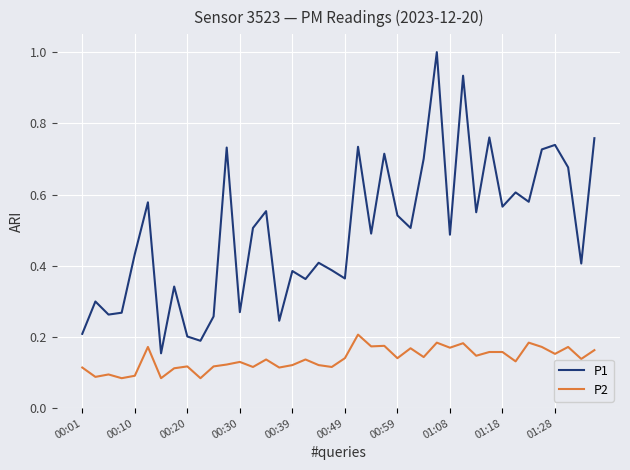

Which series has the largest range (max minus min)?

P1